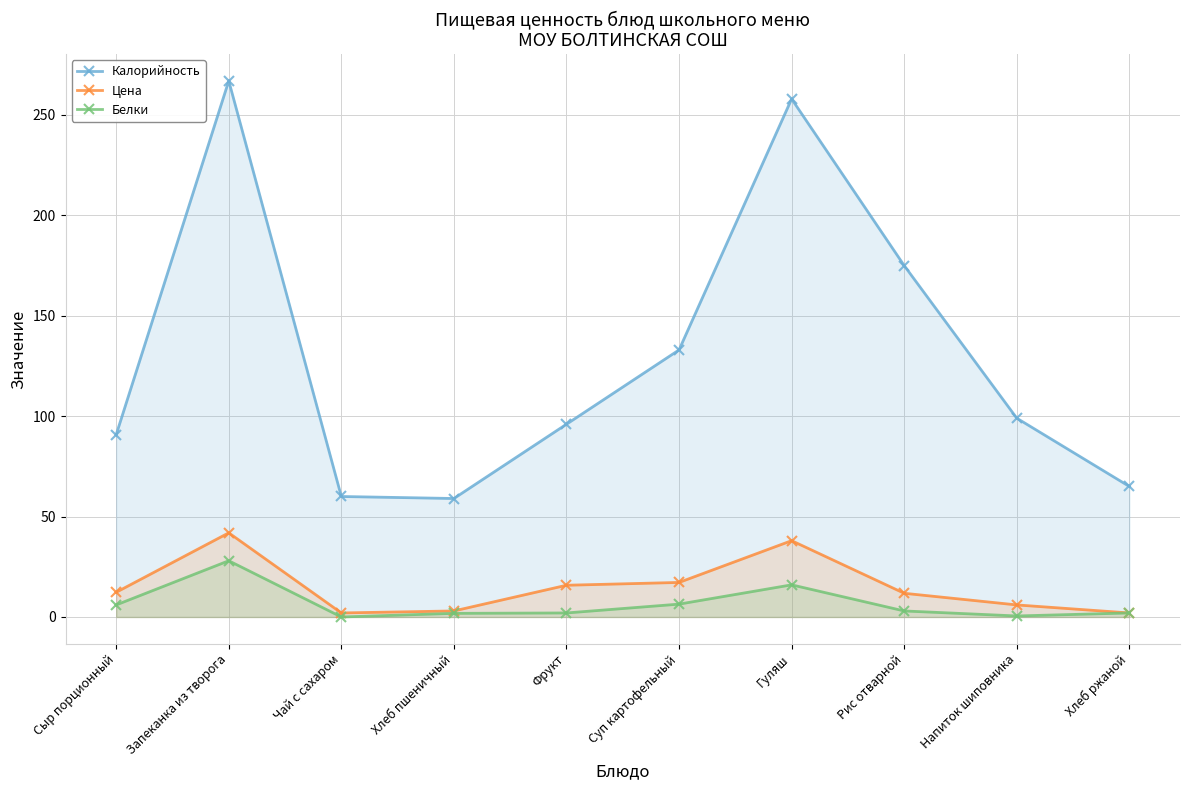

At which category is the sum across all series the highest?

Запеканка из творога